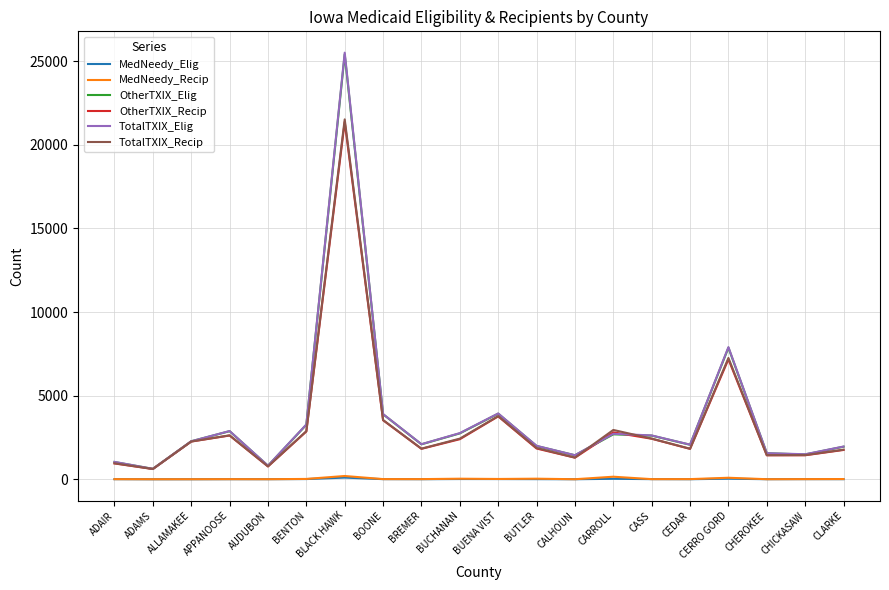

What is the difference between the maximum and minimum values in the TotalTXIX_Recip series?

20900